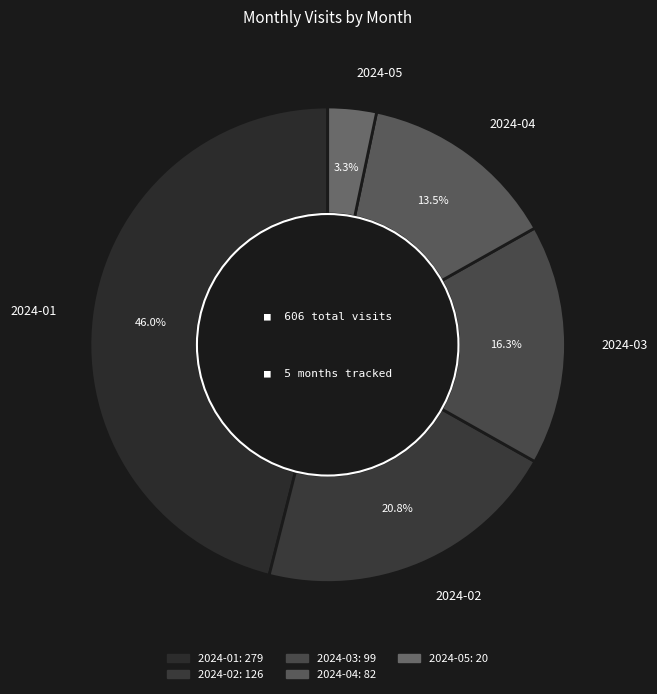

How many slices are in this pie chart?

5